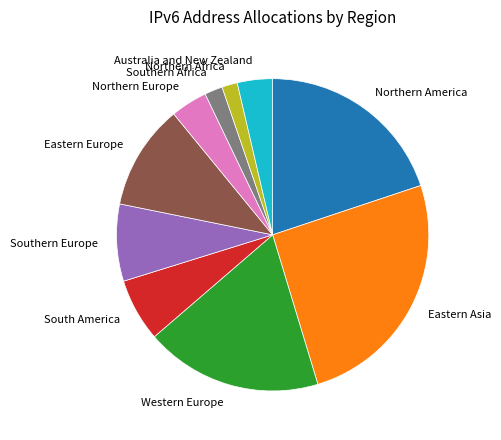

Is there any slice that represents more than half of the pie?

No